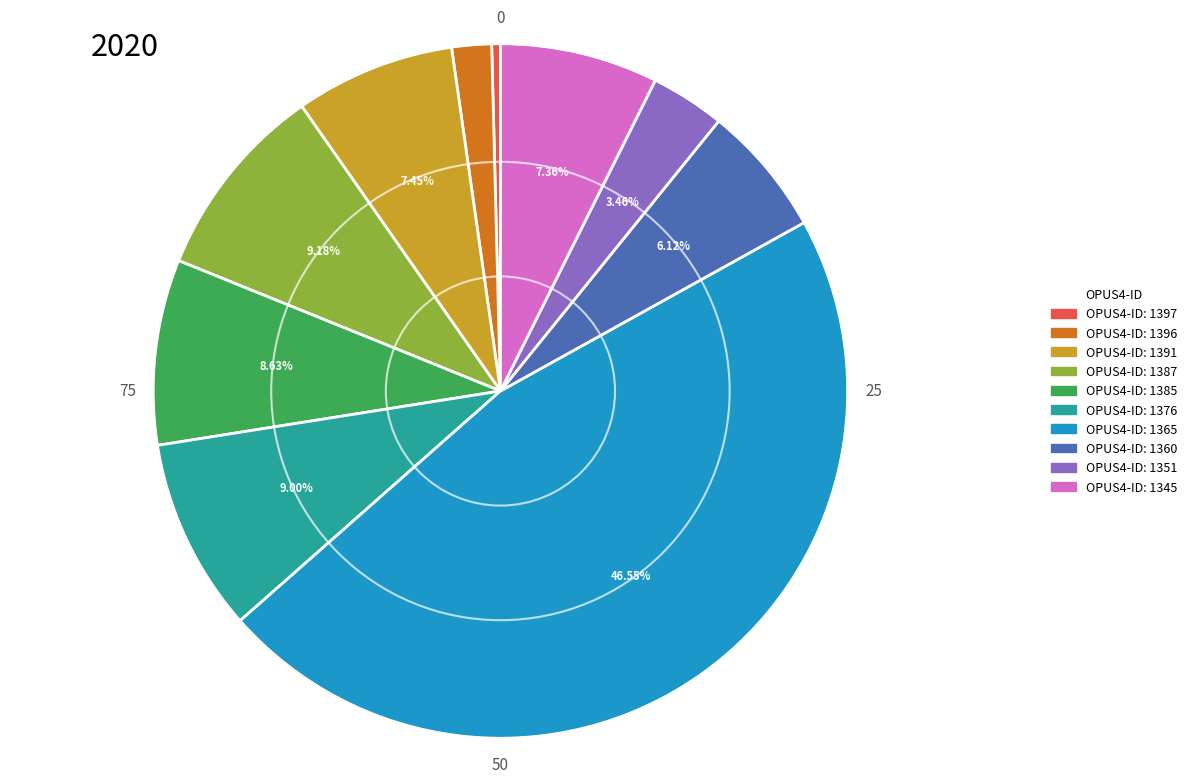

Does any single category account for the majority?

No